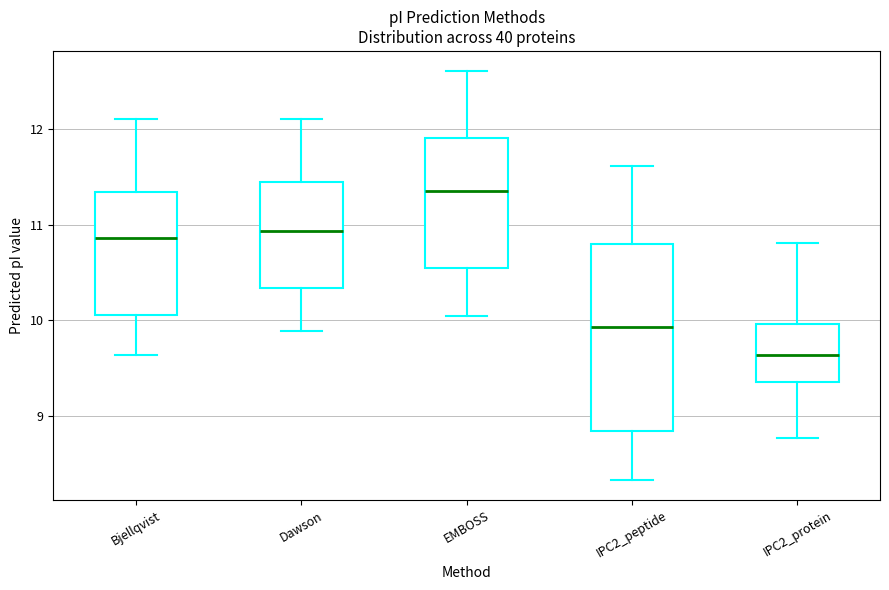

Reading left to right, read every box against the y-axis: the position of its median line, the range the box covers, and the ends of its whiskers. The values are not printed on the chart, so give them approximately, as read against the axis.

Bjellqvist: median 10.9, box 10.1 to 11.3, whiskers 9.6 to 12.1
Dawson: median 10.9, box 10.3 to 11.4, whiskers 9.9 to 12.1
EMBOSS: median 11.4, box 10.5 to 11.9, whiskers 10.0 to 12.6
IPC2_peptide: median 9.9, box 8.8 to 10.8, whiskers 8.3 to 11.6
IPC2_protein: median 9.6, box 9.3 to 10.0, whiskers 8.8 to 10.8